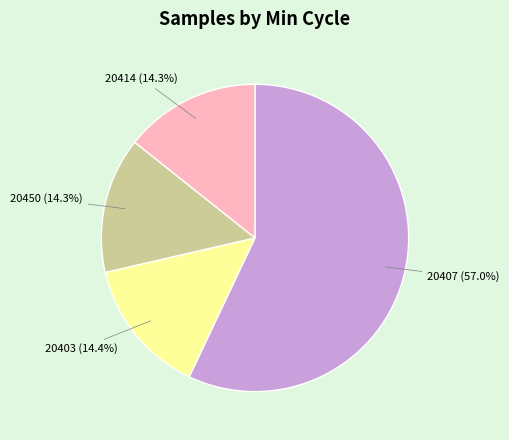

How many slices are in this pie chart?

4